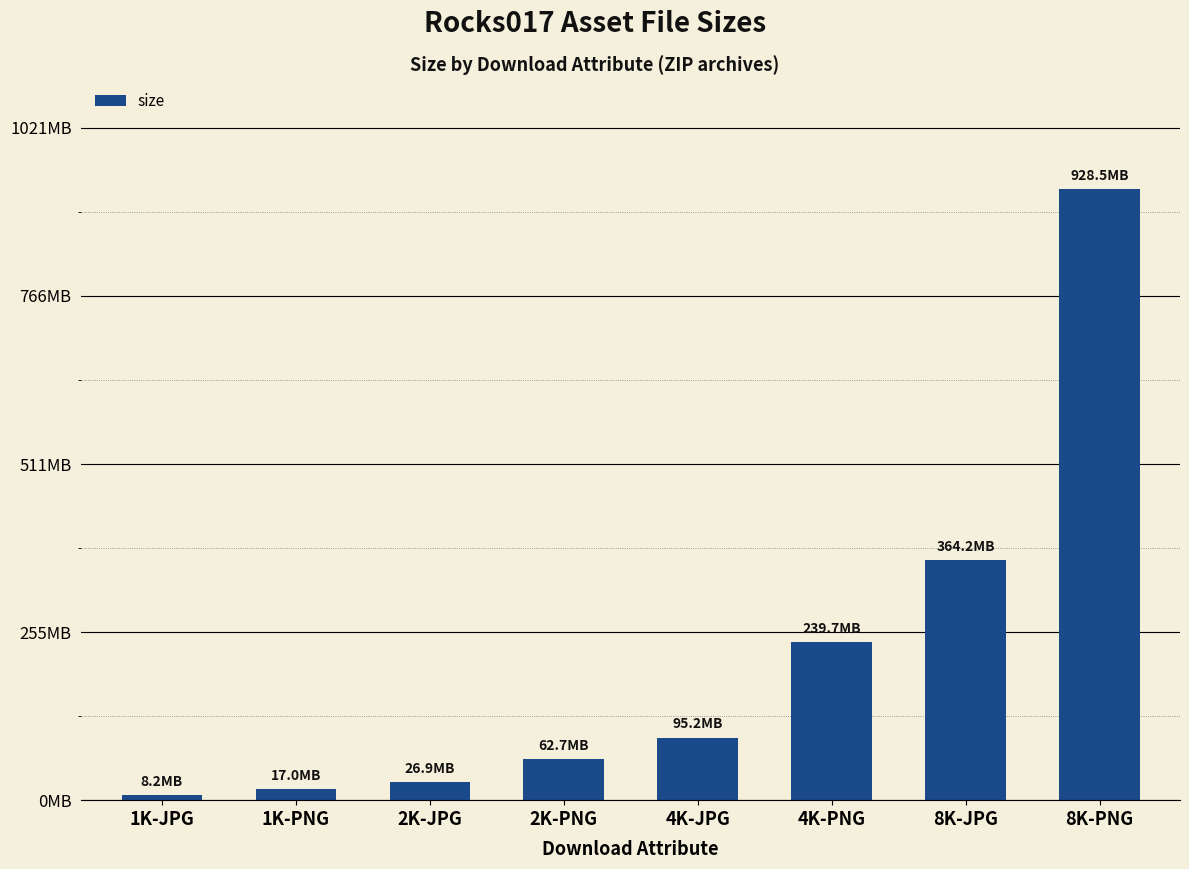

What is the greatest value displayed?

928532177